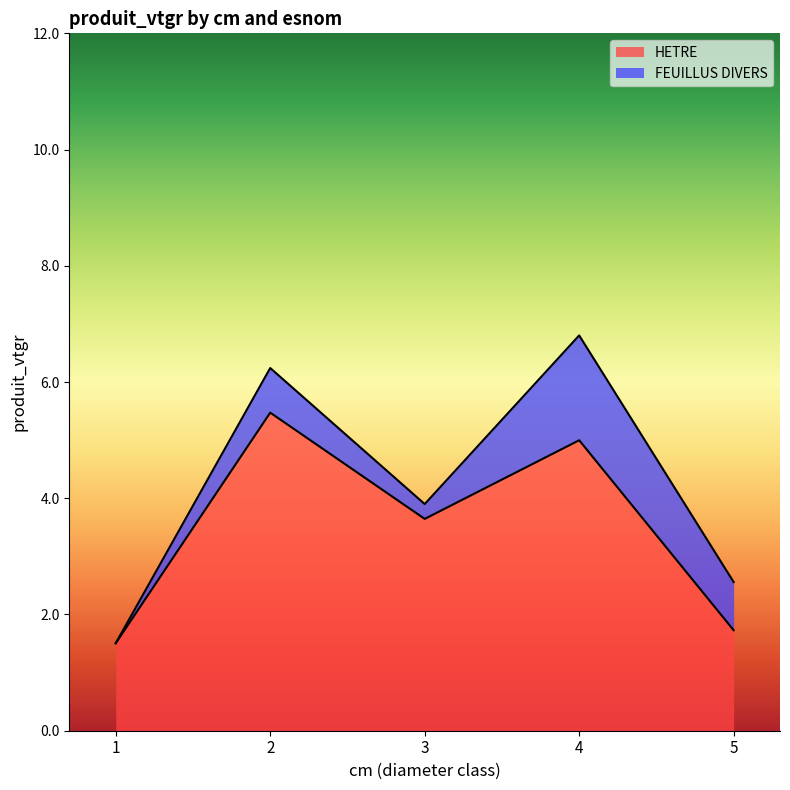

Does the chart have visible grid lines?

No